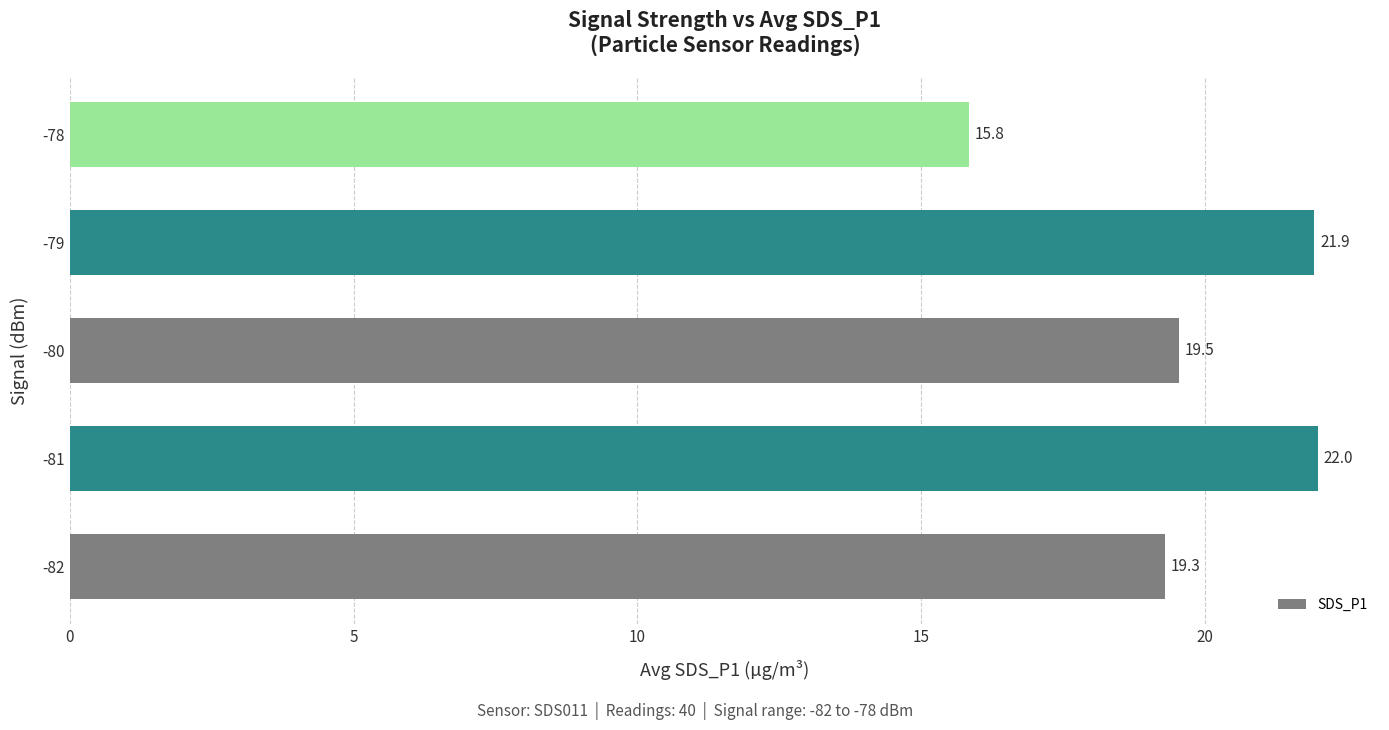

What is the change in value from -82 to -79?

+2.6